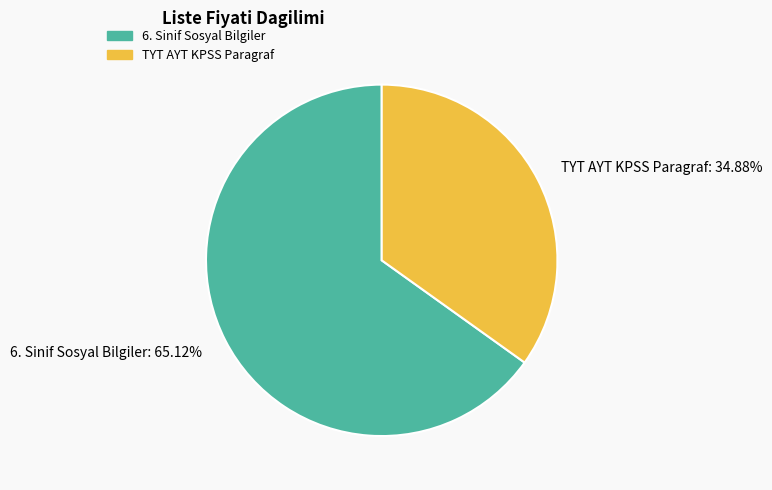

Rank the categories by value from highest to lowest.

6. Sinif Sosyal Bilgiler: 65.12%, TYT AYT KPSS Paragraf: 34.88%